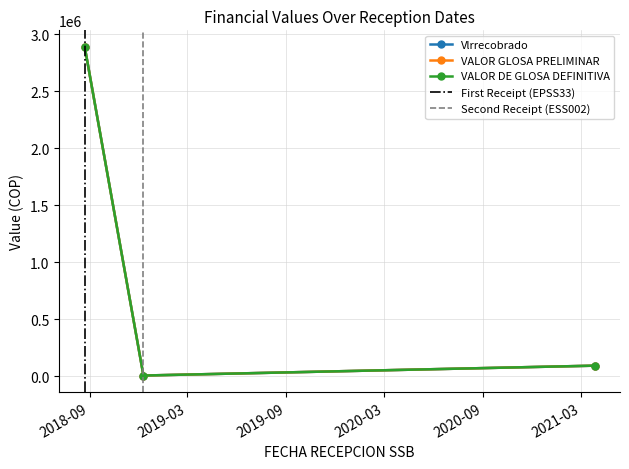

Reading left to right, what are all the values shown in this chart?

Vlrrecobrado: 2892227	7704	94300
VALOR GLOSA PRELIMINAR: 2892227	7704	94300
VALOR DE GLOSA DEFINITIVA: 2892227	7704	94300